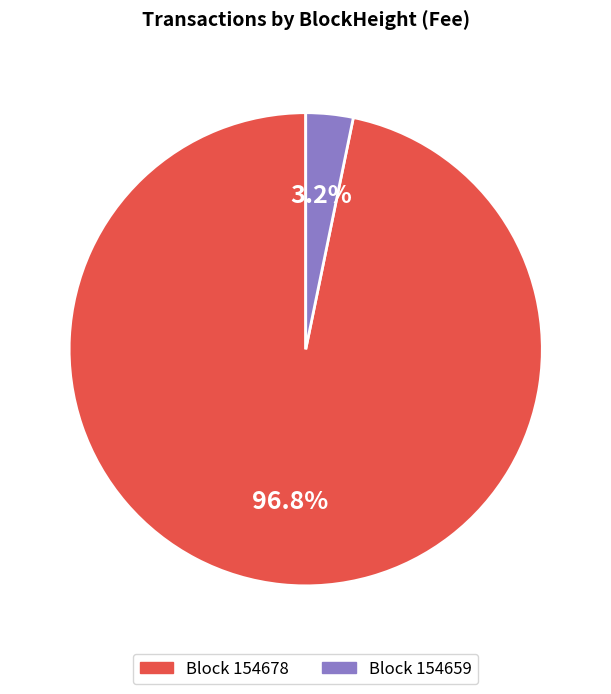

Is there any slice that represents more than half of the pie?

Yes